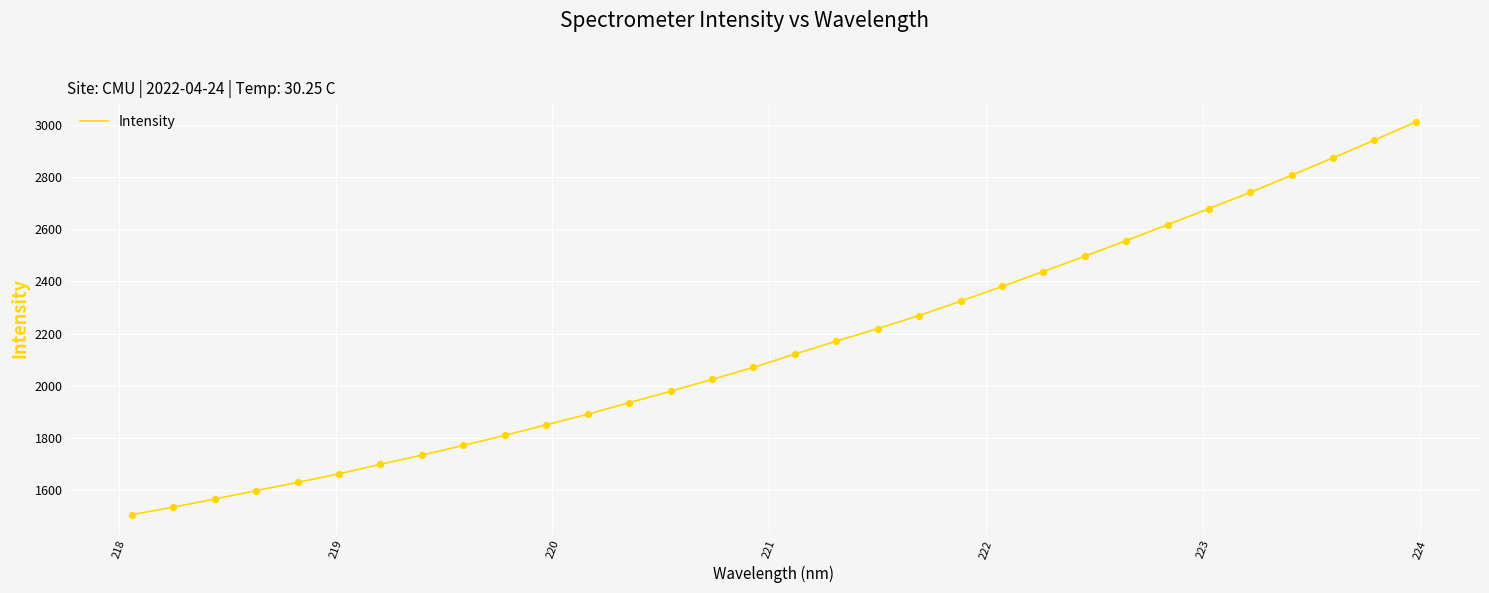

What is the maximum value shown in the chart?

3010.9